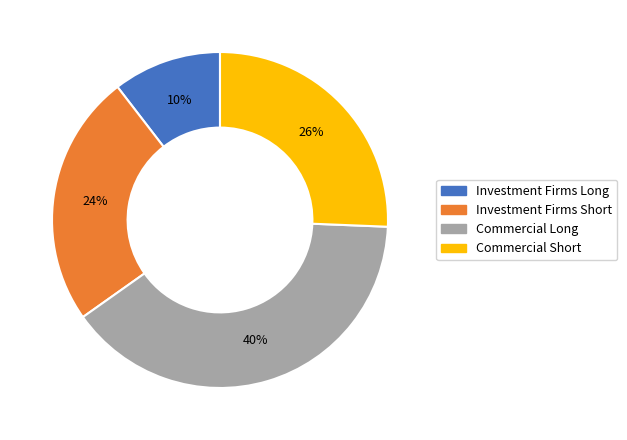

Is there any slice that represents more than half of the pie?

No